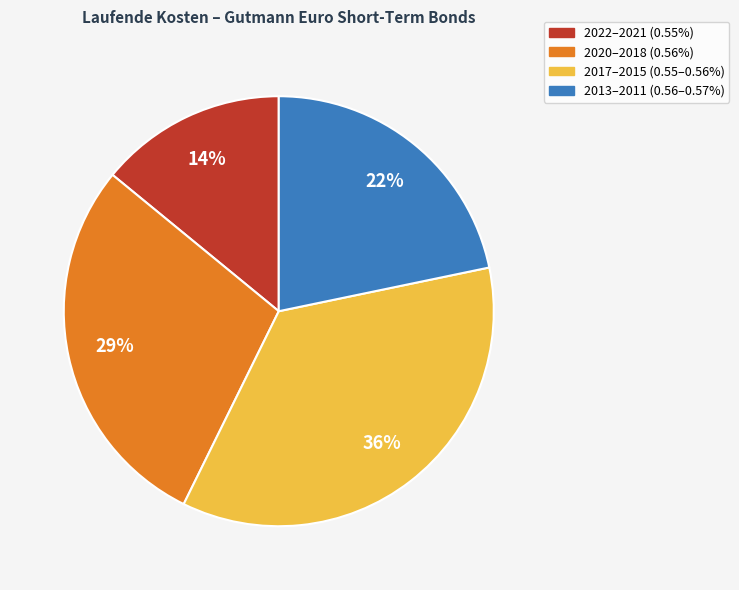

How many slices are in this pie chart?

4